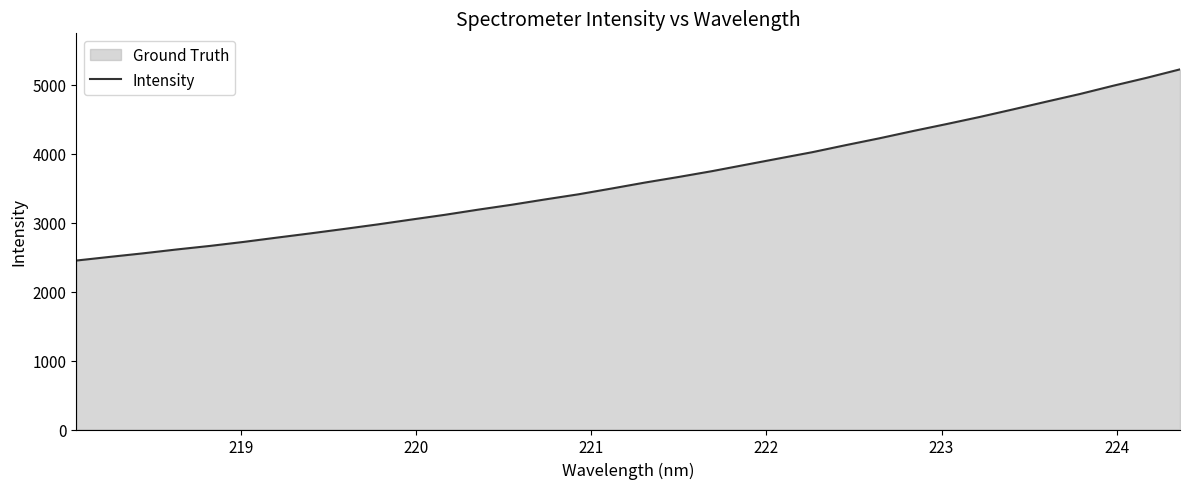

What is the minimum value shown in the chart?

2451.5